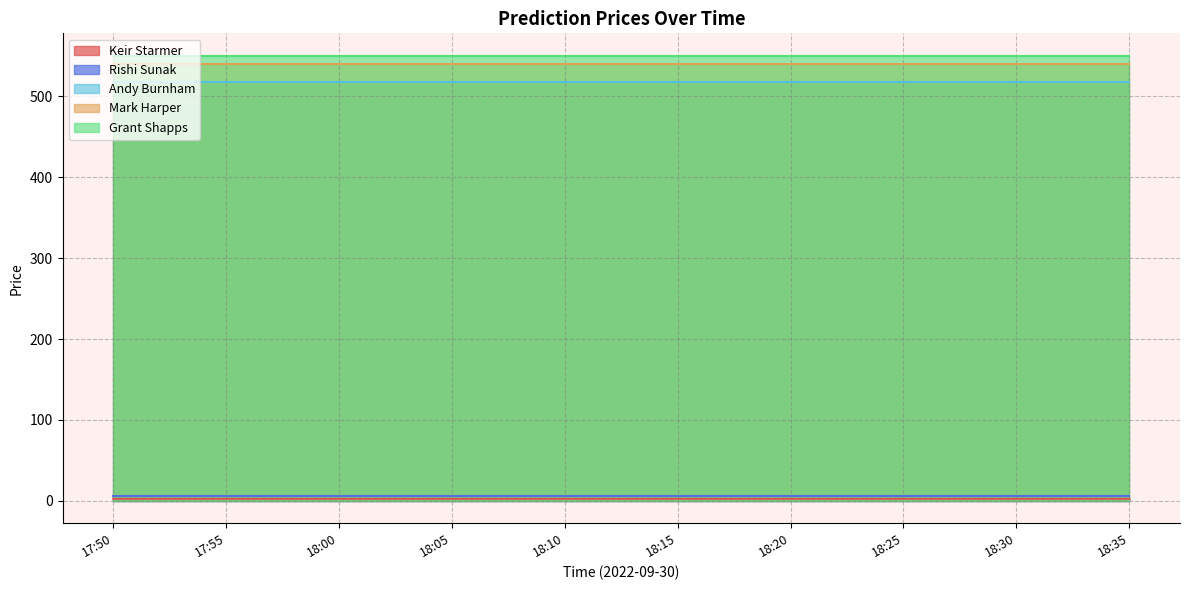

Does the chart display data point markers on the line(s)?

No